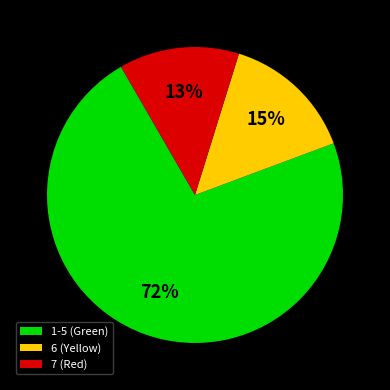

To the nearest percent, what is the difference between the largest and smallest slice percentages?

59%